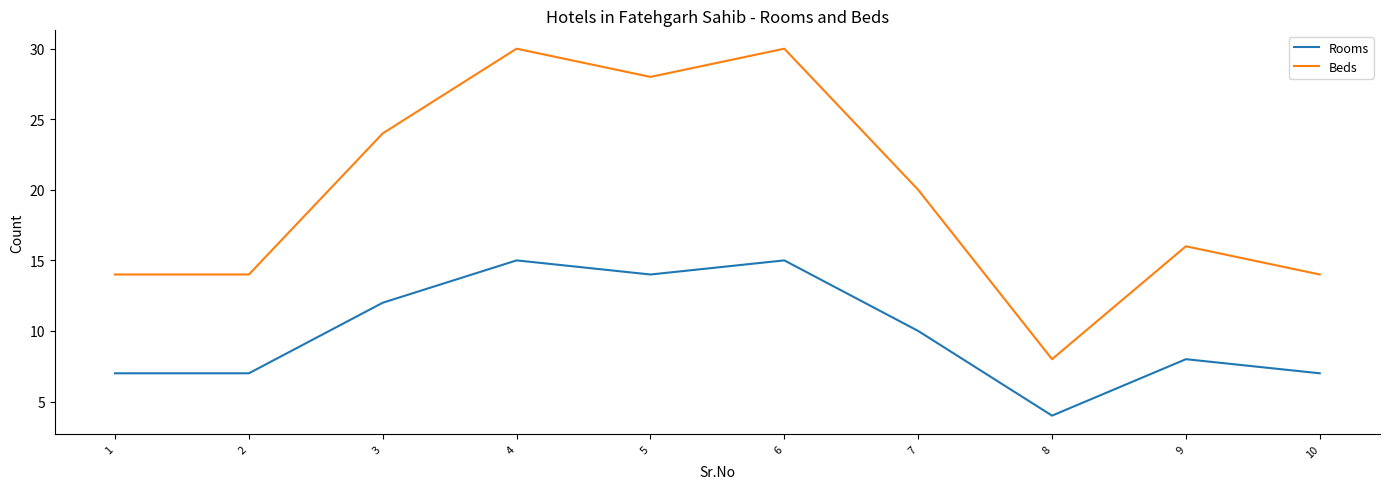

Is it true that Rooms equals 23 at 4?

False